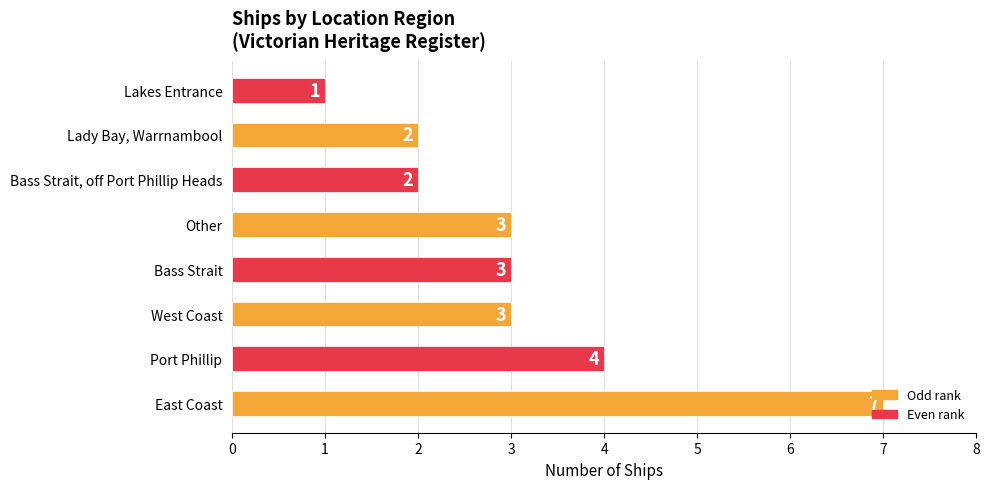

How many values are between 2 and 4?

6